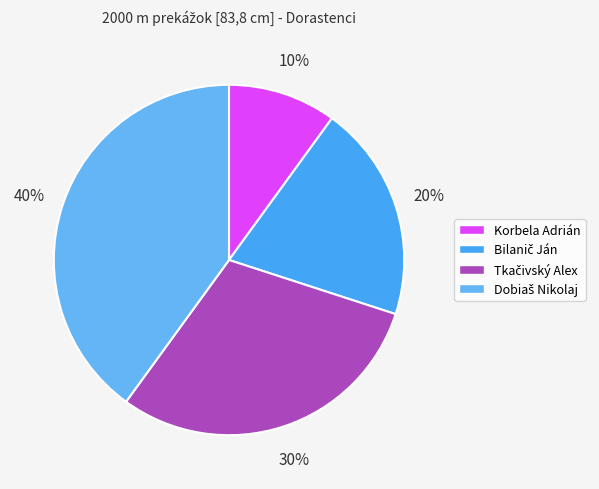

Which slice is the largest?

Dobiaš Nikolaj